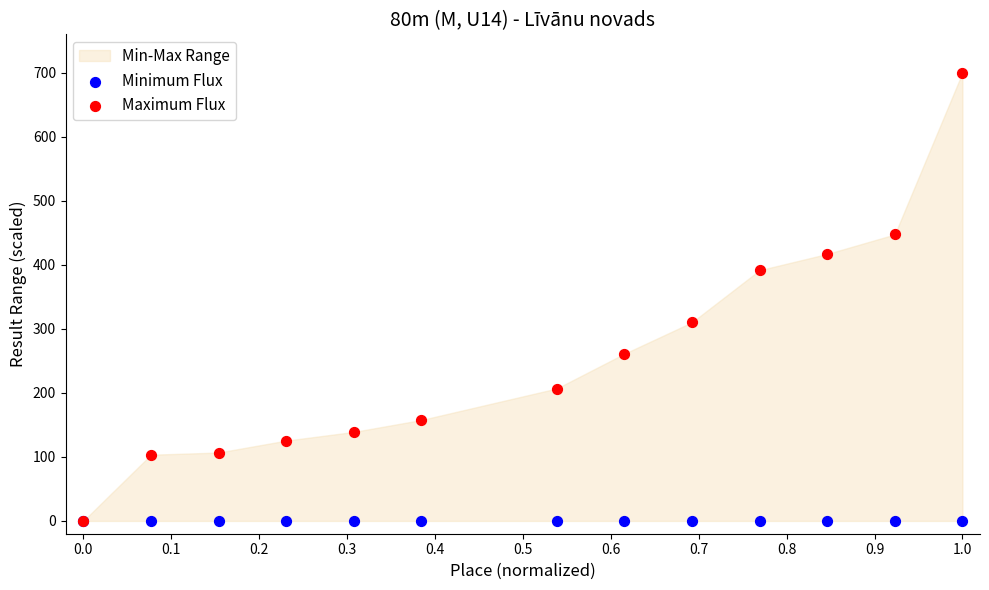

Which series contains the highest Y value?

Maximum Flux